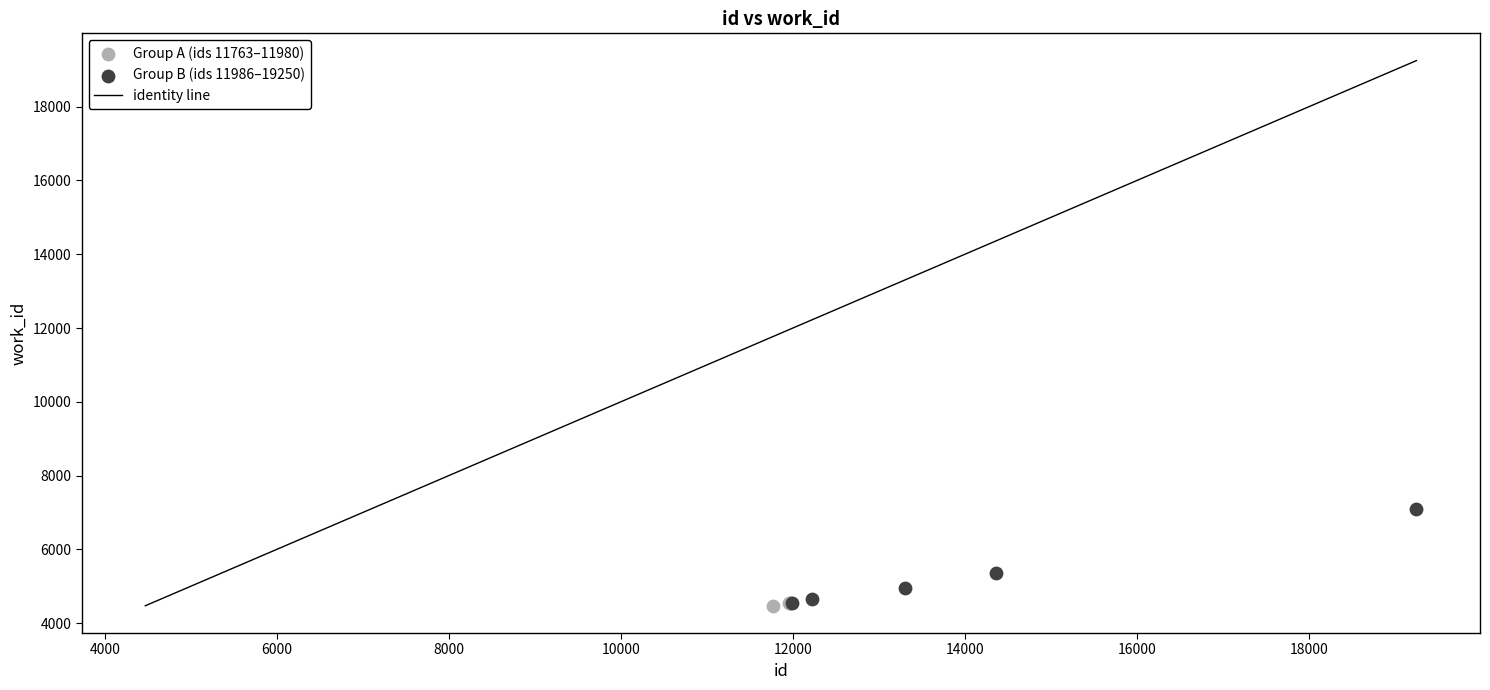

Which series contains the highest Y value?

Group B (ids 11986–19250)